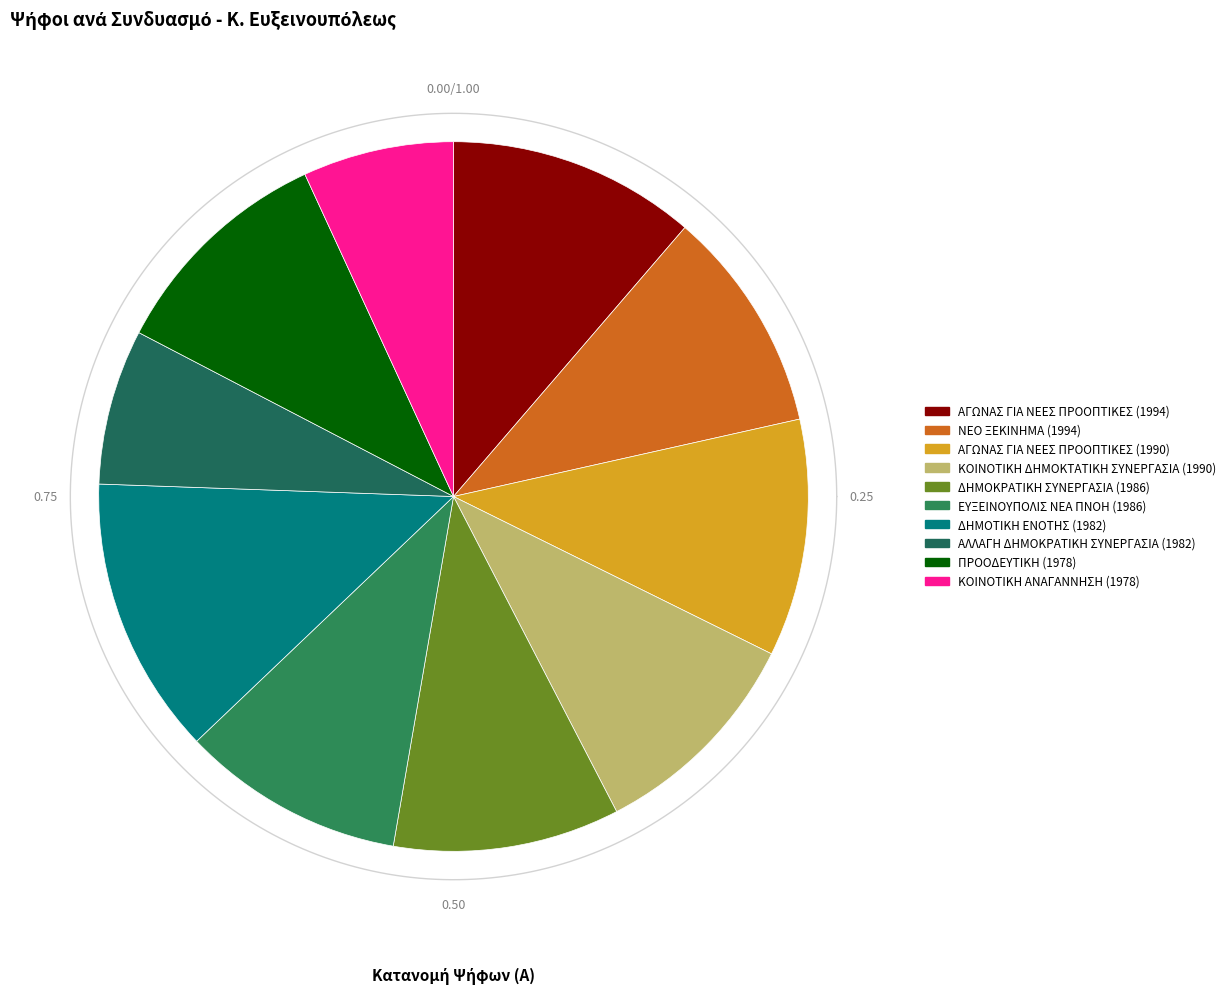

What is the change in value from ΑΛΛΑΓΗ ΔΗΜΟΚΡΑΤΙΚΗ ΣΥΝΕΡΓΑΣΙΑ (1982) to ΚΟΙΝΟΤΙΚΗ ΑΝΑΓΑΝΝΗΣΗ (1978)?

-17